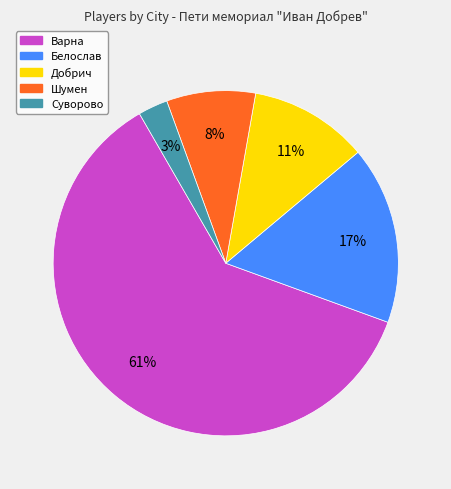

What percentage is the Добрич slice, to the nearest percent?

11%